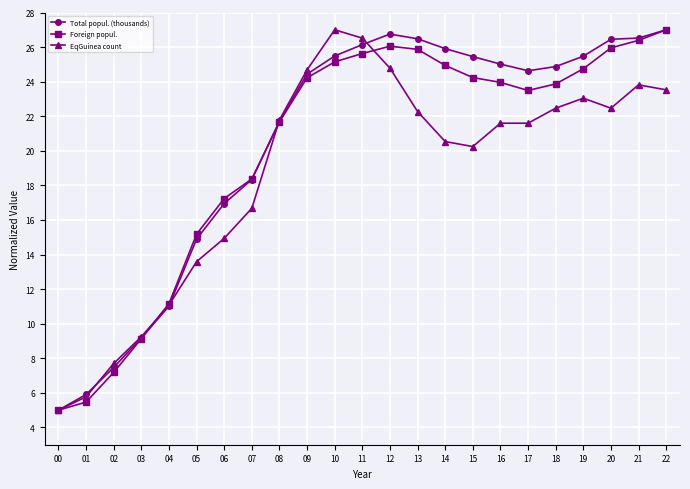

At which label is EqGuinea count closest to 16?

07